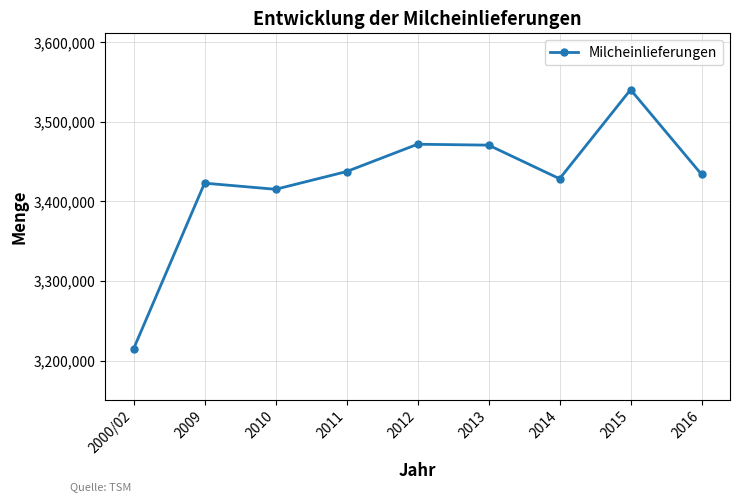

Read the value at 2009, to the nearest 50.

3423050